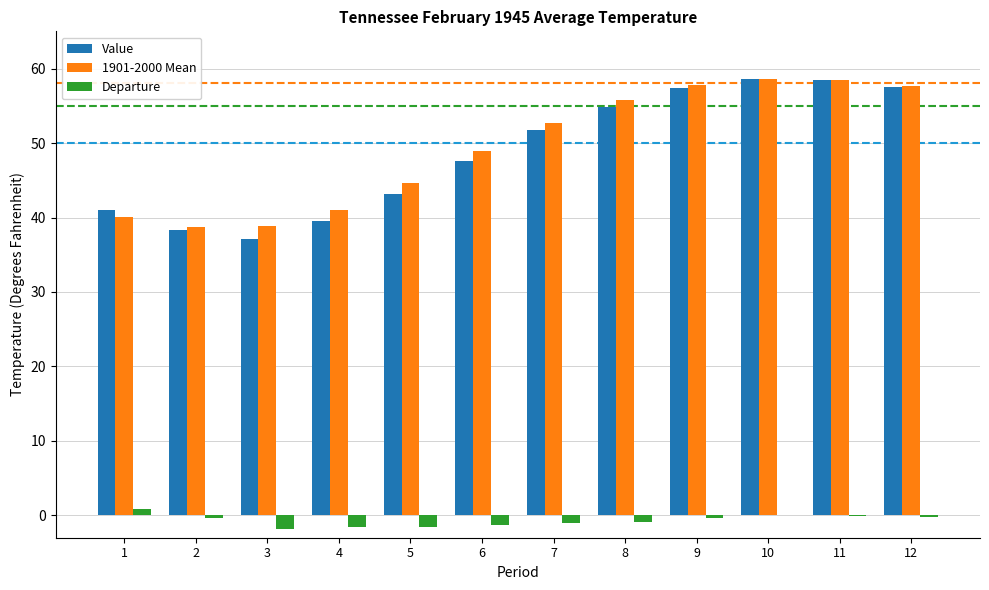

Which series changed the most between 3 and 12?

Value